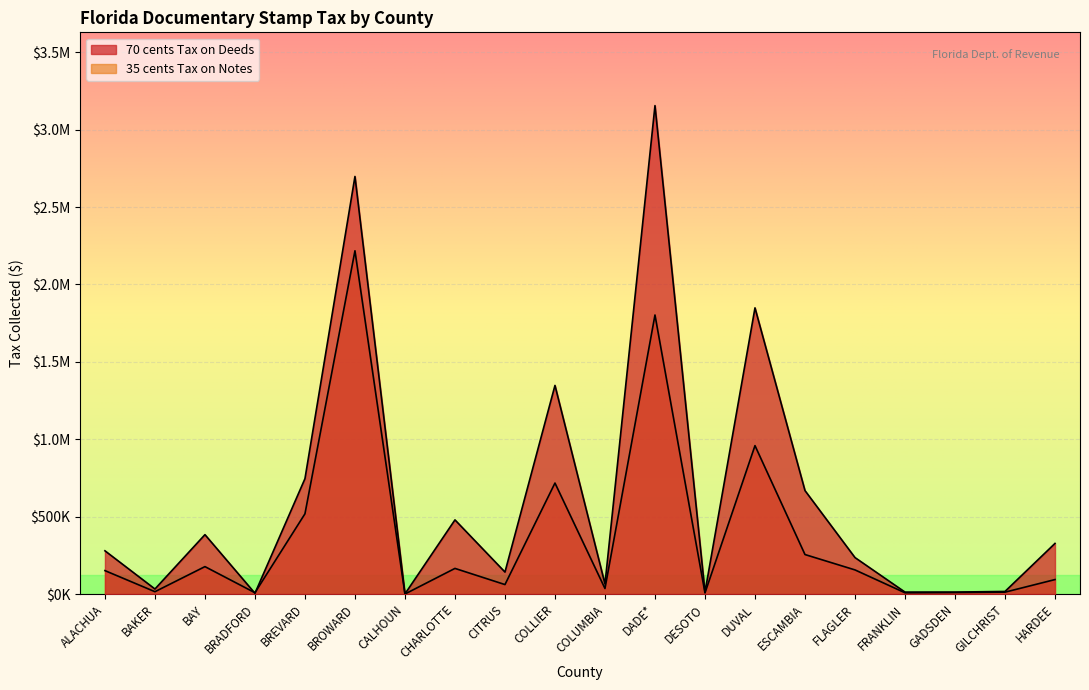

What is the greatest value displayed?

3155202.0